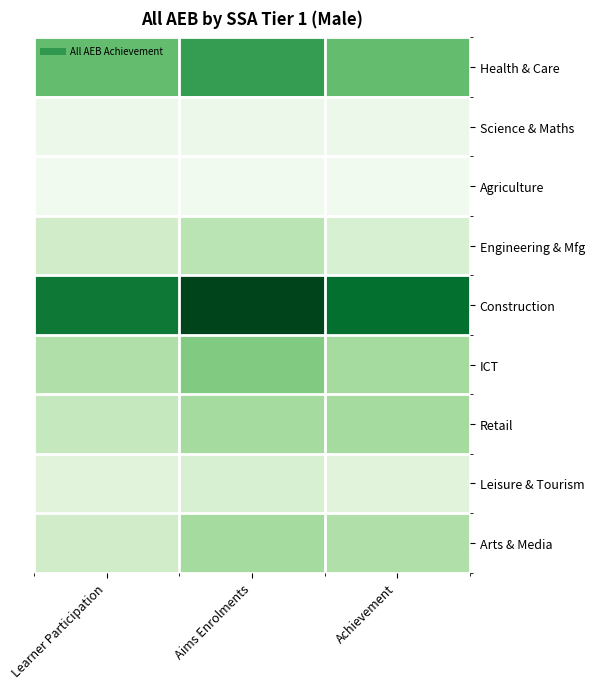

Rank the series by their maximum value, from highest to lowest.

Construction, Health & Care, ICT, Retail, Arts & Media, Engineering & Mfg, Leisure & Tourism, Science & Maths, Agriculture